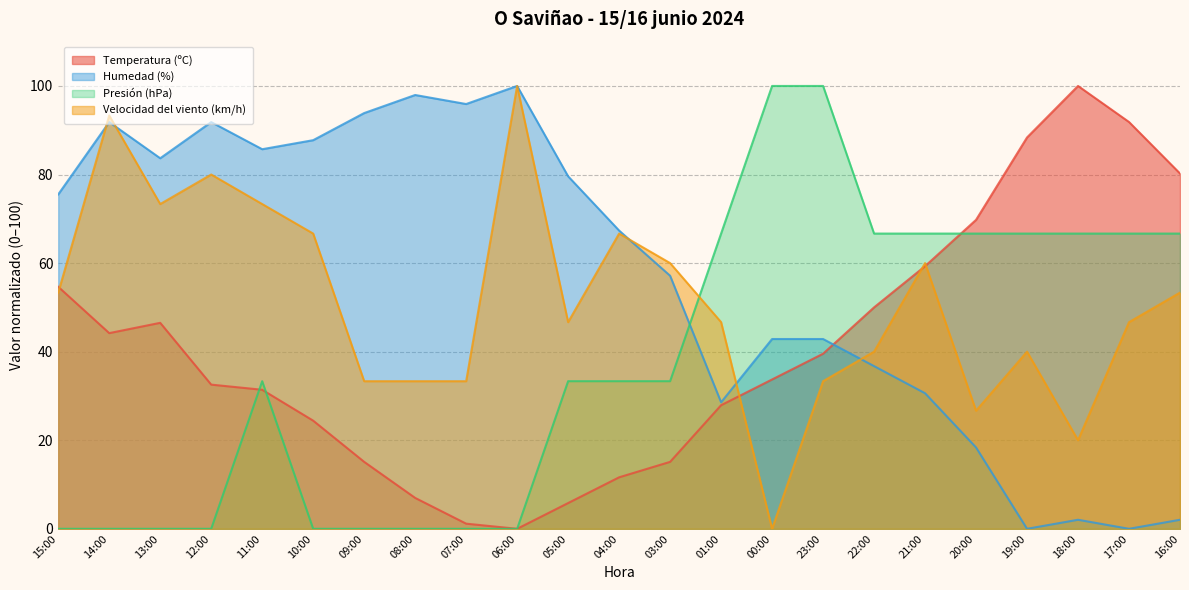

How many series are shown in this chart?

4